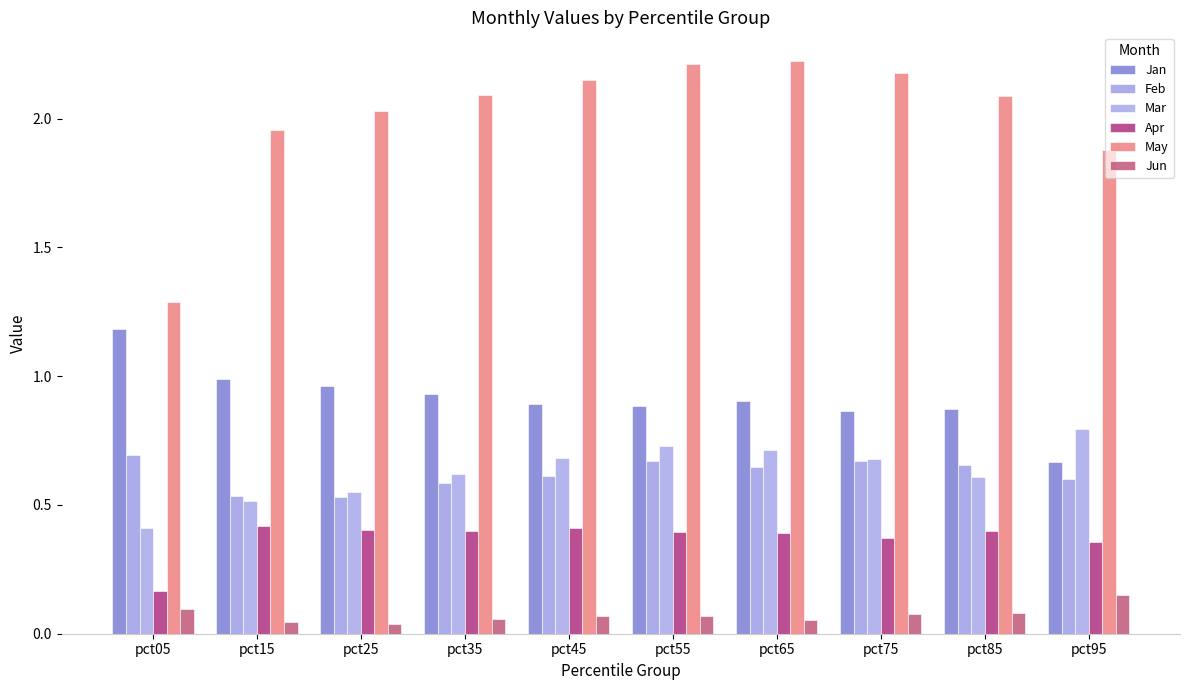

What is the difference between the maximum and minimum values in the May series?

0.9